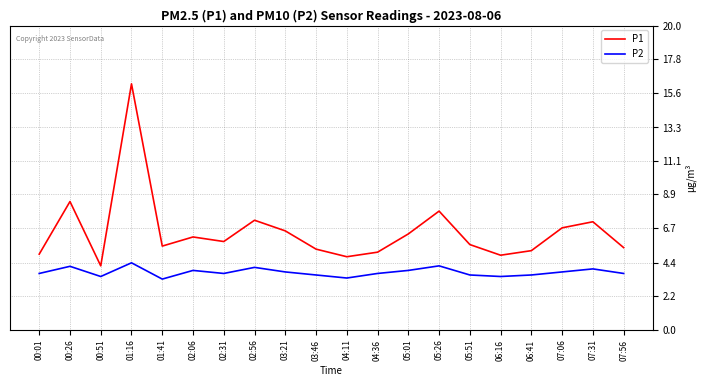

Is it true that P2 equals 1.0 at 01:41?

False